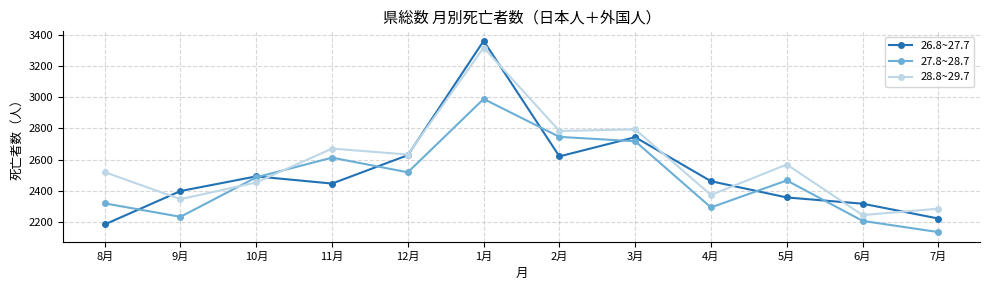

How many times do 28.8~29.7 and 26.8~27.7 cross each other?

8